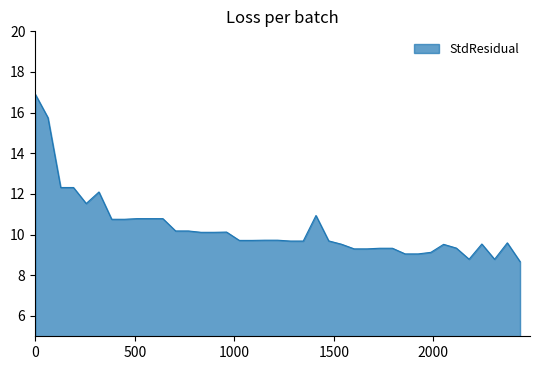

What is the minimum value shown in the chart?

8.7